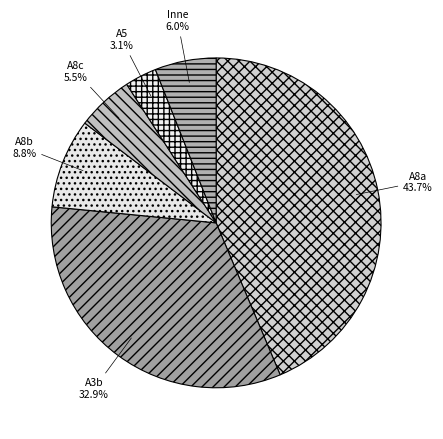

Is A8c the majority of the pie?

No